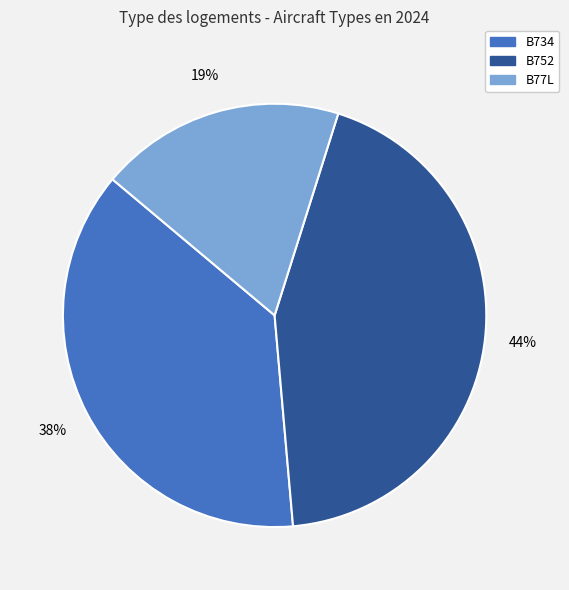

Which slice is the largest?

B752